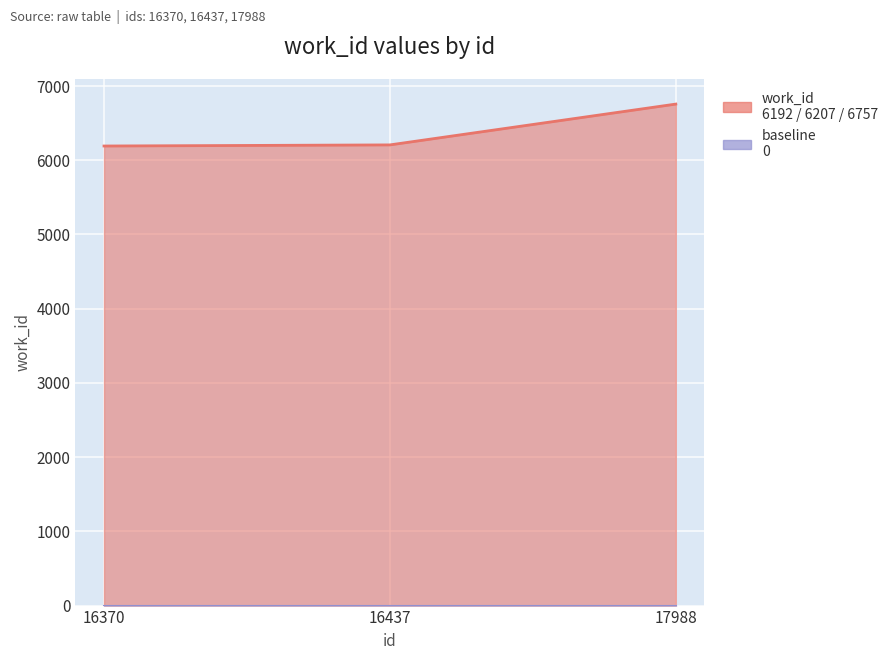

Read the value at 16437, to the nearest 10.

6210